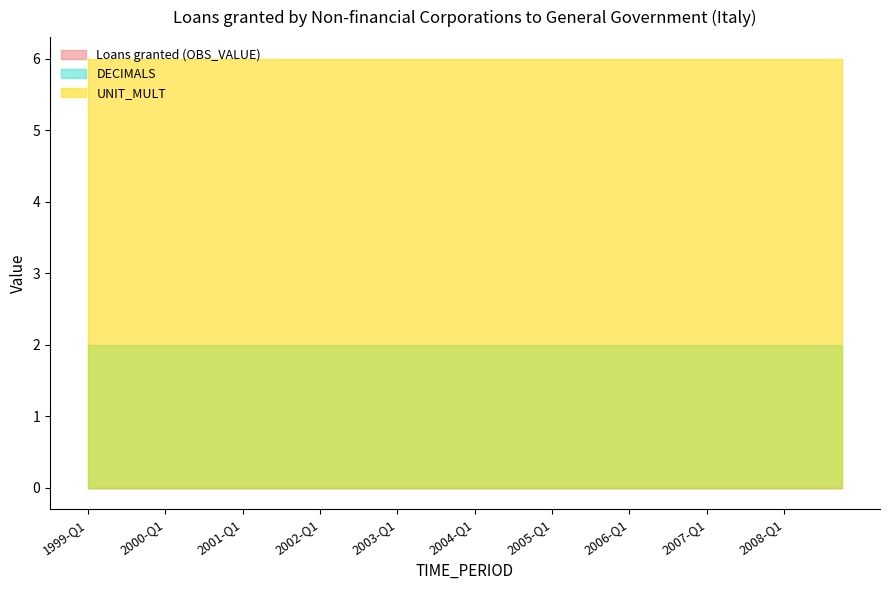

Between 1999-Q2 and 2000-Q4, which series saw the biggest shift?

Loans granted (OBS_VALUE)